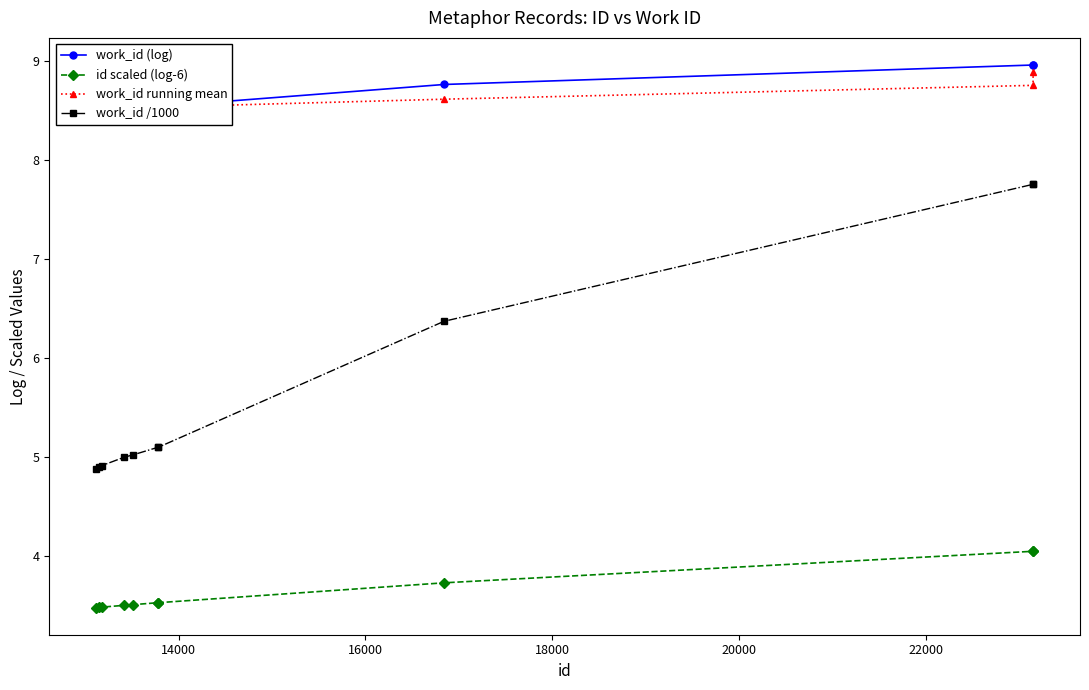

Does the chart have visible grid lines?

No